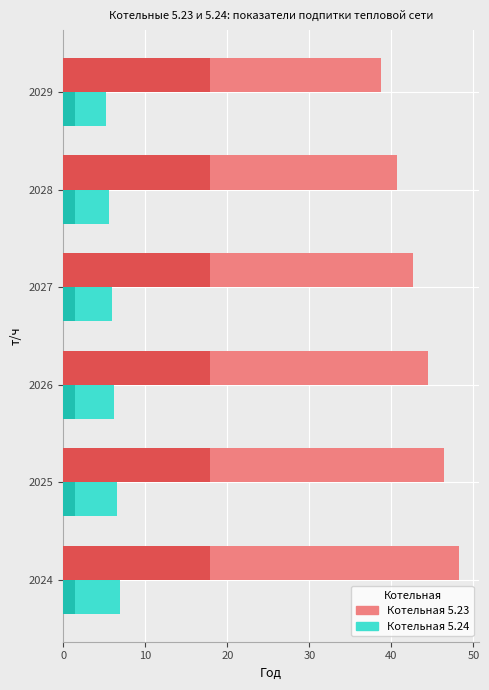

What is the spread (max minus min) of values at 2029?

37.3